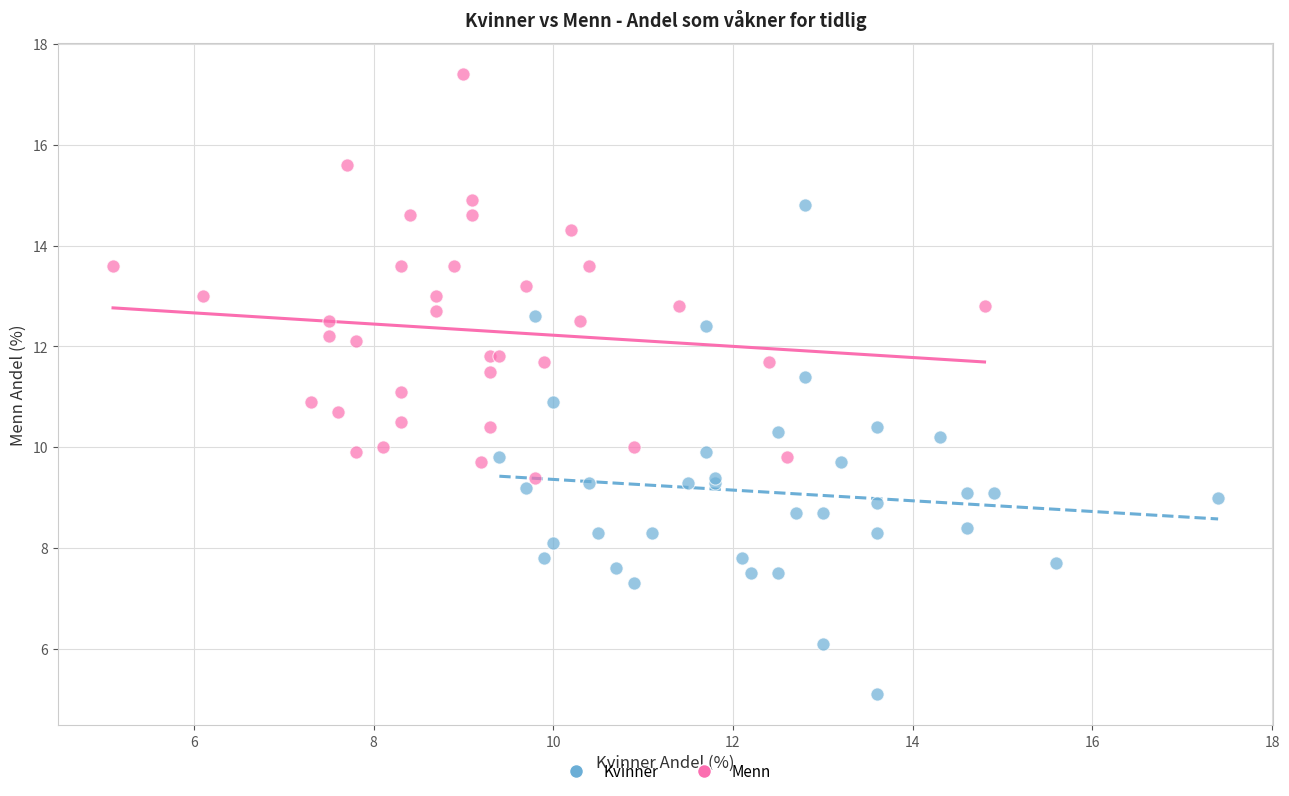

Which series reaches the minimum Y coordinate?

Kvinner